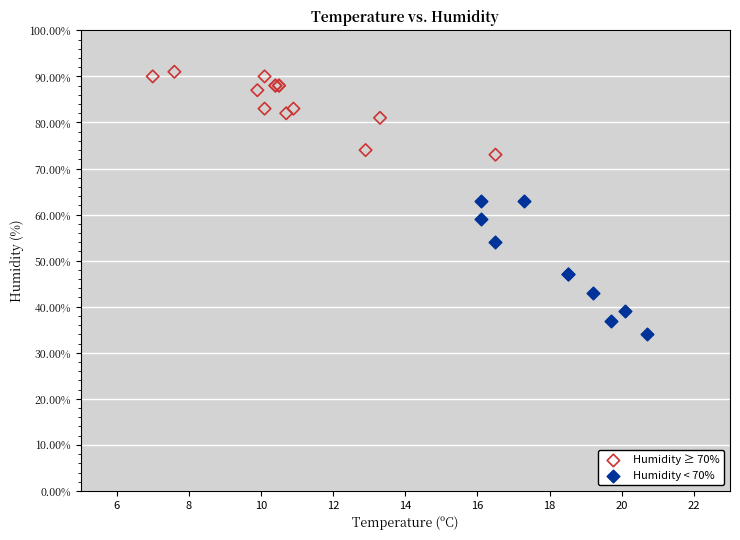

Which series reaches the maximum Y coordinate?

Humidity ≥ 70%